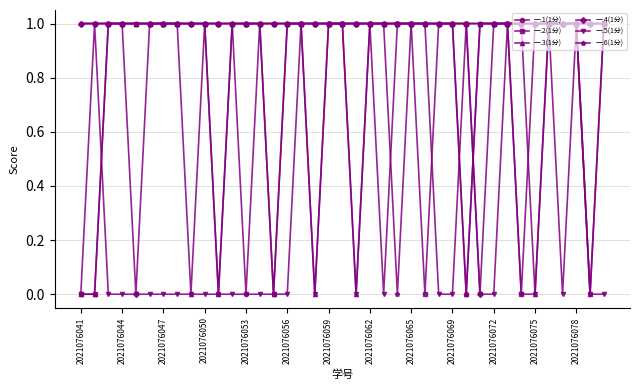

Count the number of data series in this chart.

6